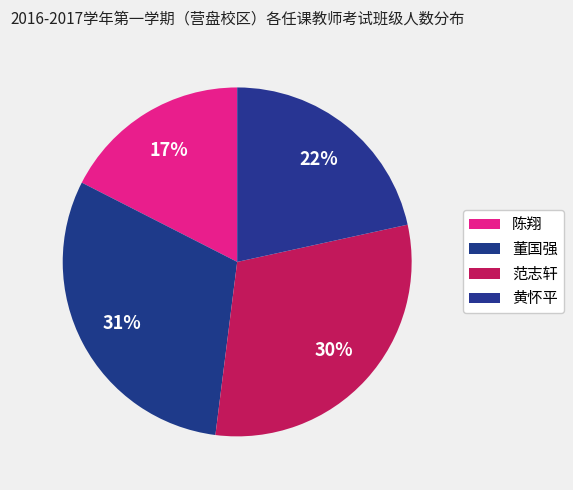

How many segments does this pie chart have?

4